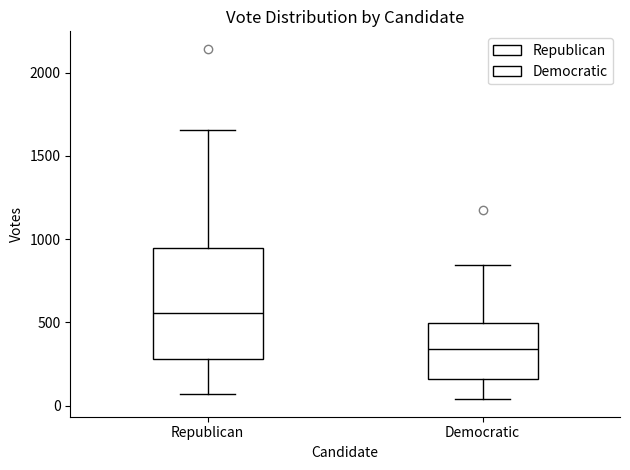

Reading left to right, read every box against the y-axis: the position of its median line, the range the box covers, and the ends of its whiskers. The values are not printed on the chart, so give them approximately, as read against the axis.

Republican: median 550, box 300 to 950, whiskers 50 to 1650
Democratic: median 350, box 150 to 500, whiskers 50 to 850